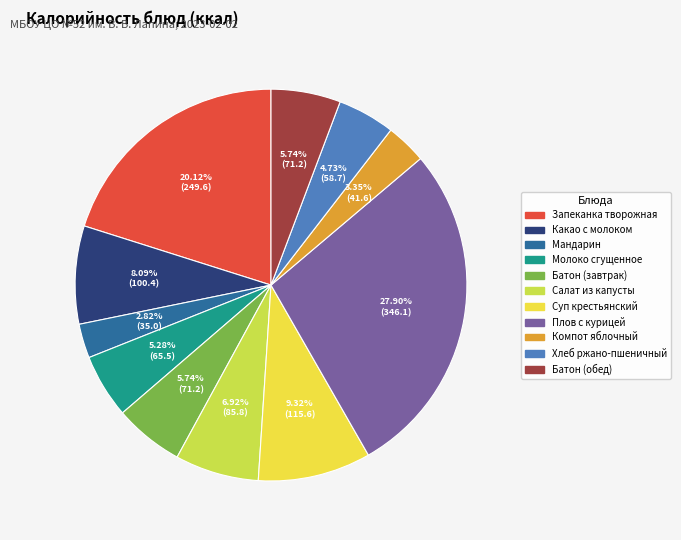

Is there any slice that represents more than half of the pie?

No